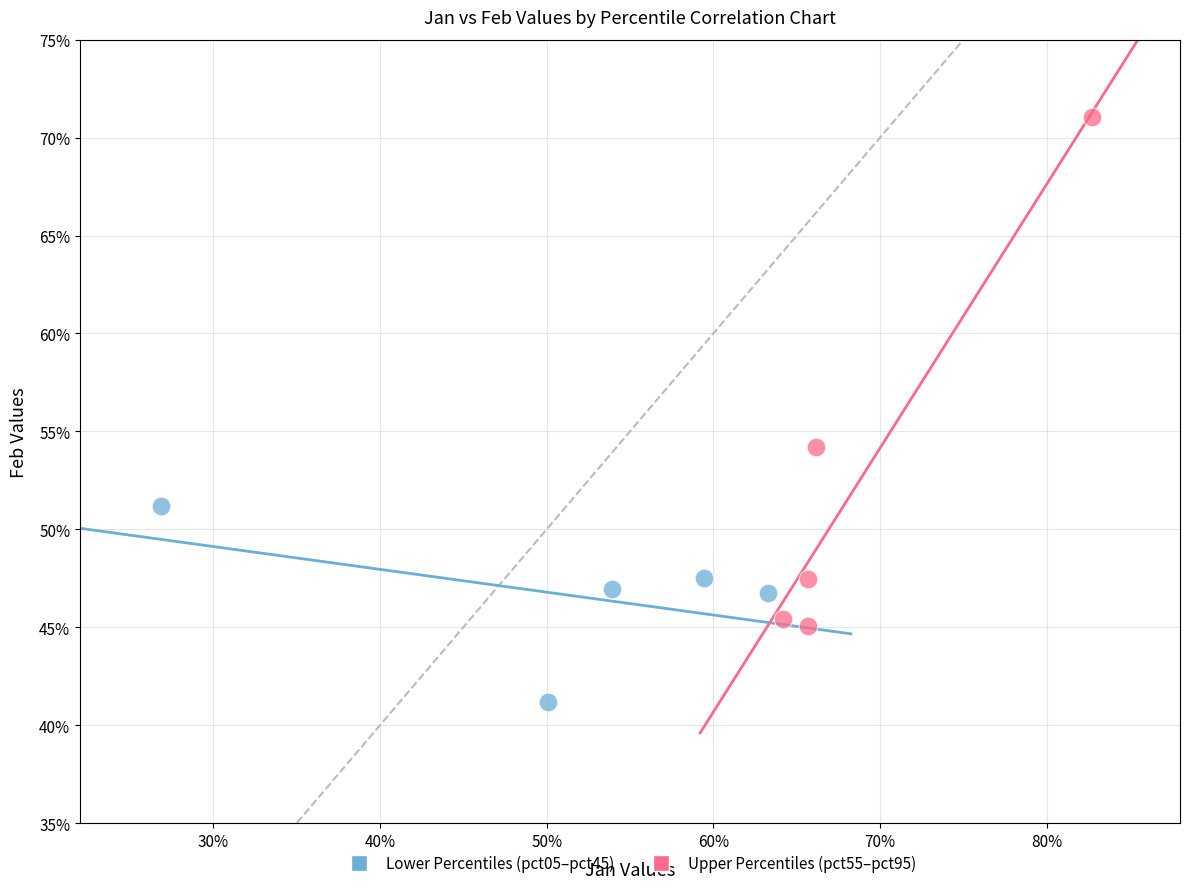

Which series contains the lowest Y value?

Lower Percentiles (pct05–pct45)